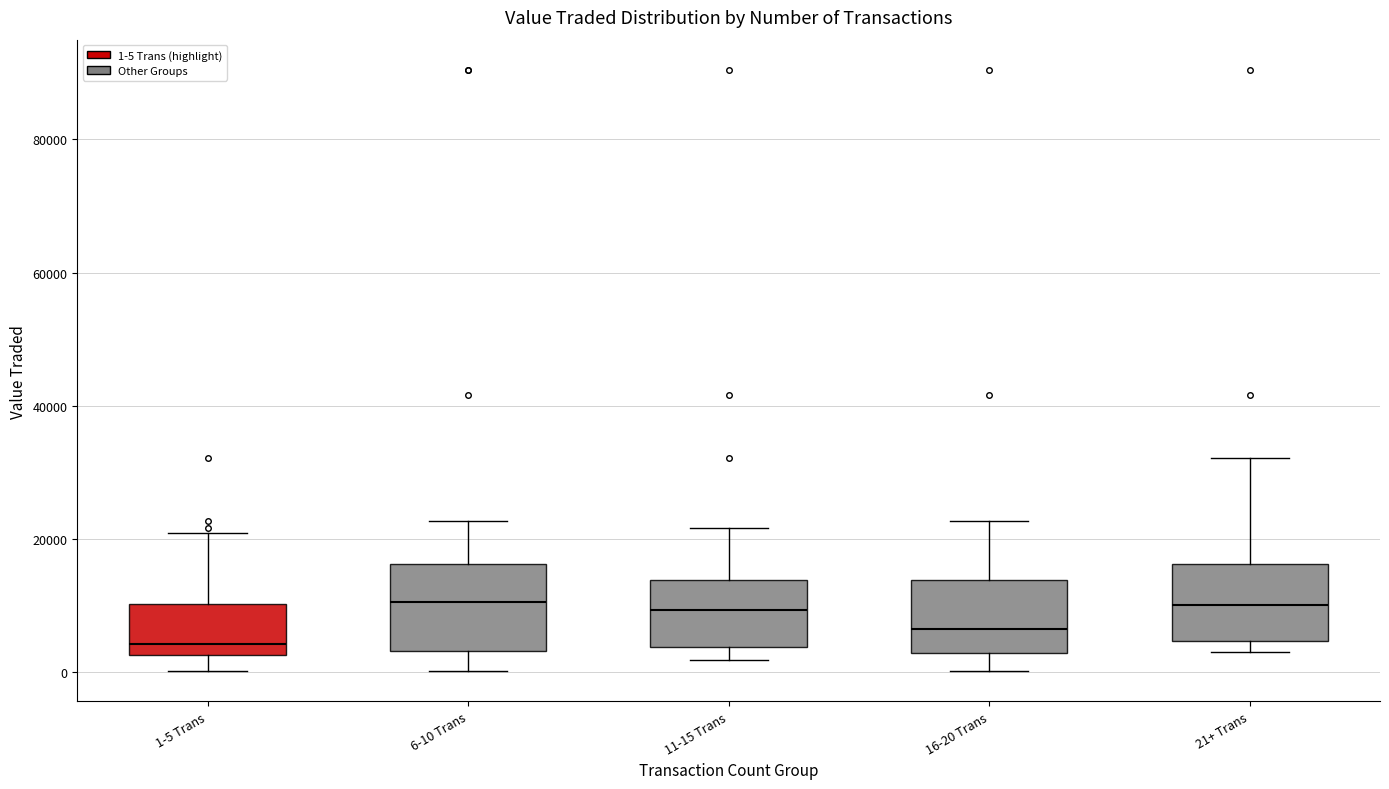

Reading left to right, read every box against the y-axis: the position of its median line, the range the box covers, and the ends of its whiskers. The values are not printed on the chart, so give them approximately, as read against the axis.

1-5 Trans: median 4000, box 2000 to 10000, whiskers 0 to 20000
6-10 Trans: median 10000, box 4000 to 16000, whiskers 0 to 22000
11-15 Trans: median 10000, box 4000 to 14000, whiskers 2000 to 22000
16-20 Trans: median 6000, box 2000 to 14000, whiskers 0 to 22000
21+ Trans: median 10000, box 4000 to 16000, whiskers 4000 (just below the box's lower edge) to 32000